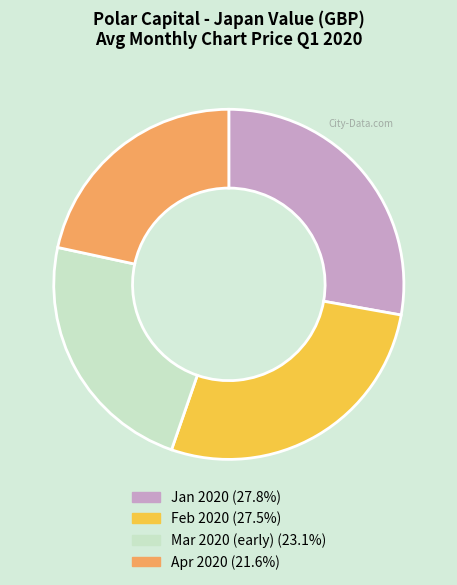

Is there a majority slice in this chart?

No